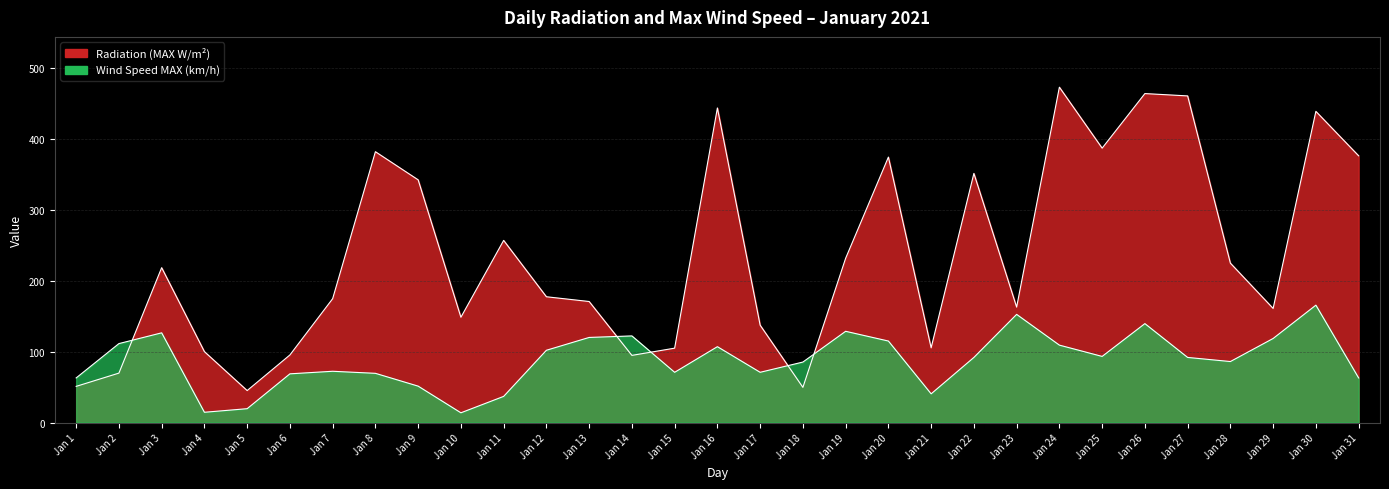

Rank the series at Jan 23 from lowest to highest value.

Wind Speed MAX (km/h), Radiation (MAX W/m2)